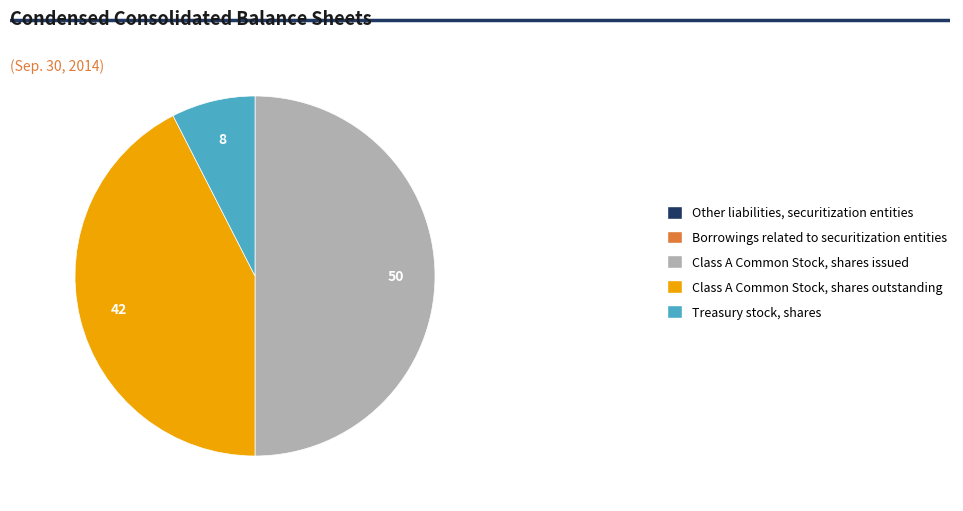

The Treasury stock, shares slice represents 8% of the pie. True or false?

True